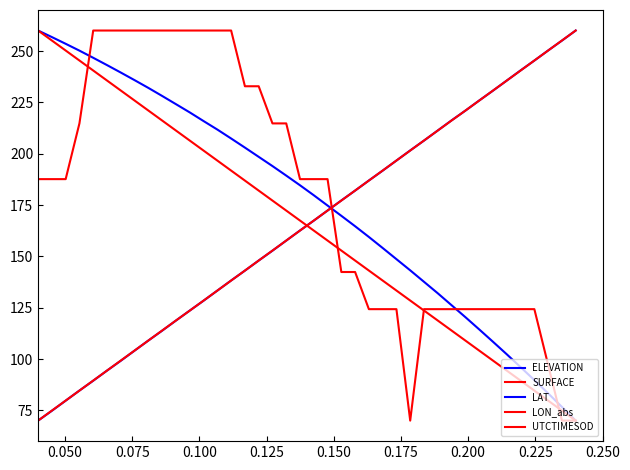

How many categories are shown in the chart?

40